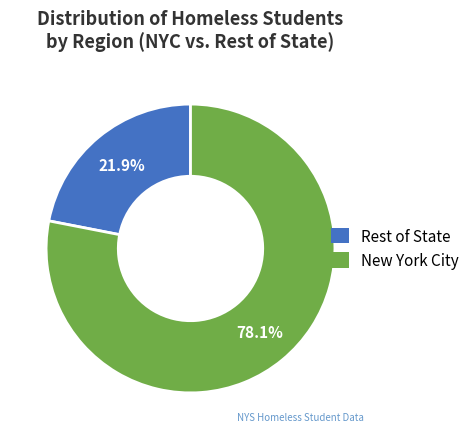

Which slice represents more than half of the pie?

New York City